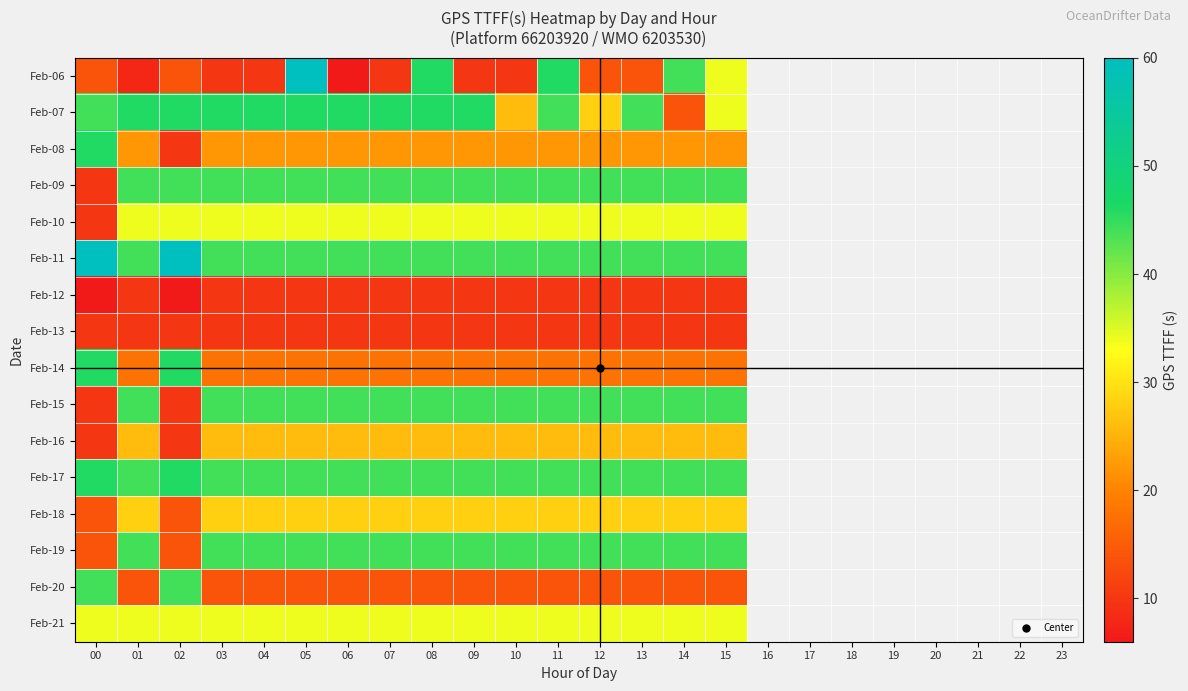

Which category has the lowest value across all series?

06